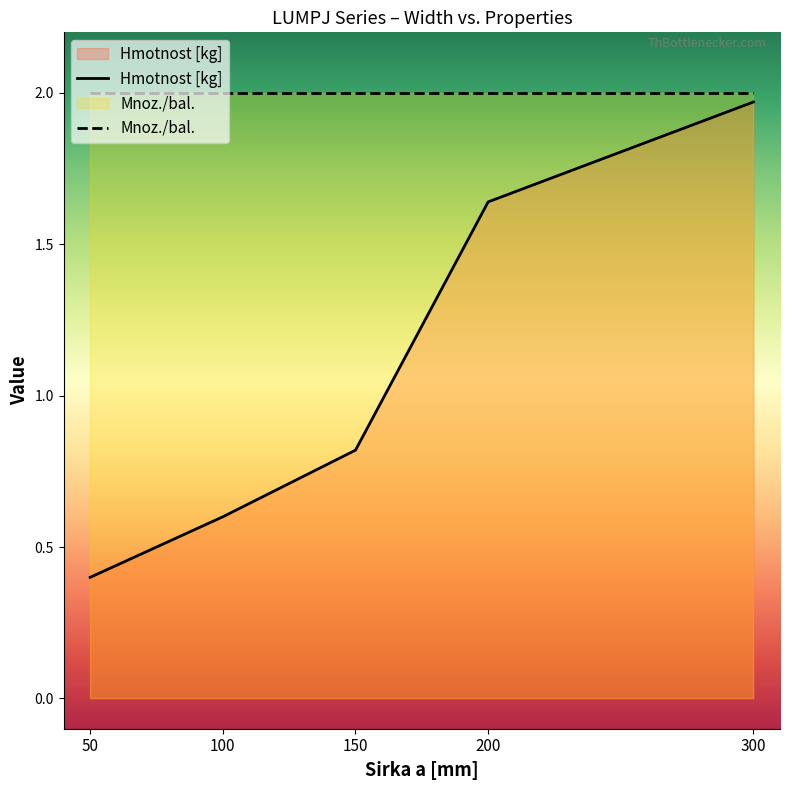

At which label is the value closest to 1?

150